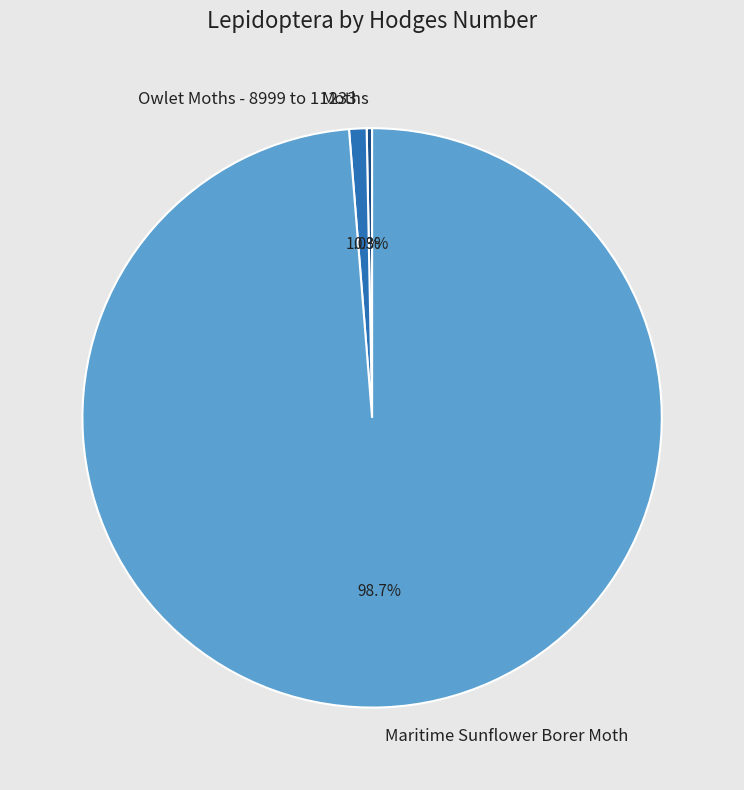

What is the smallest slice in the pie chart?

Moths